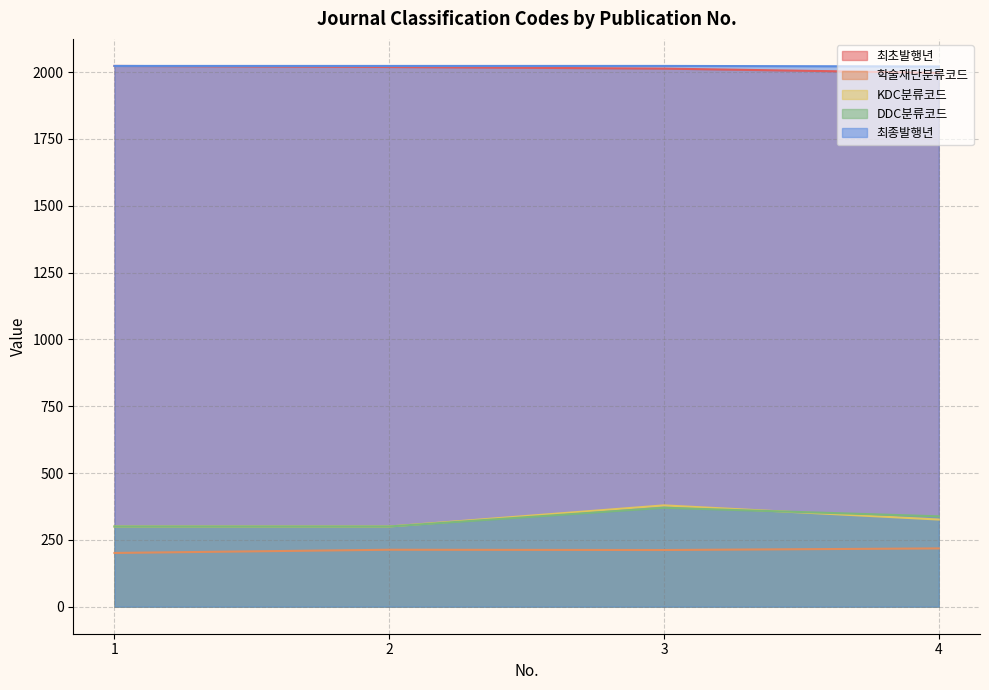

True or false: 최초발행년 has a value of 3465 at 1.

False